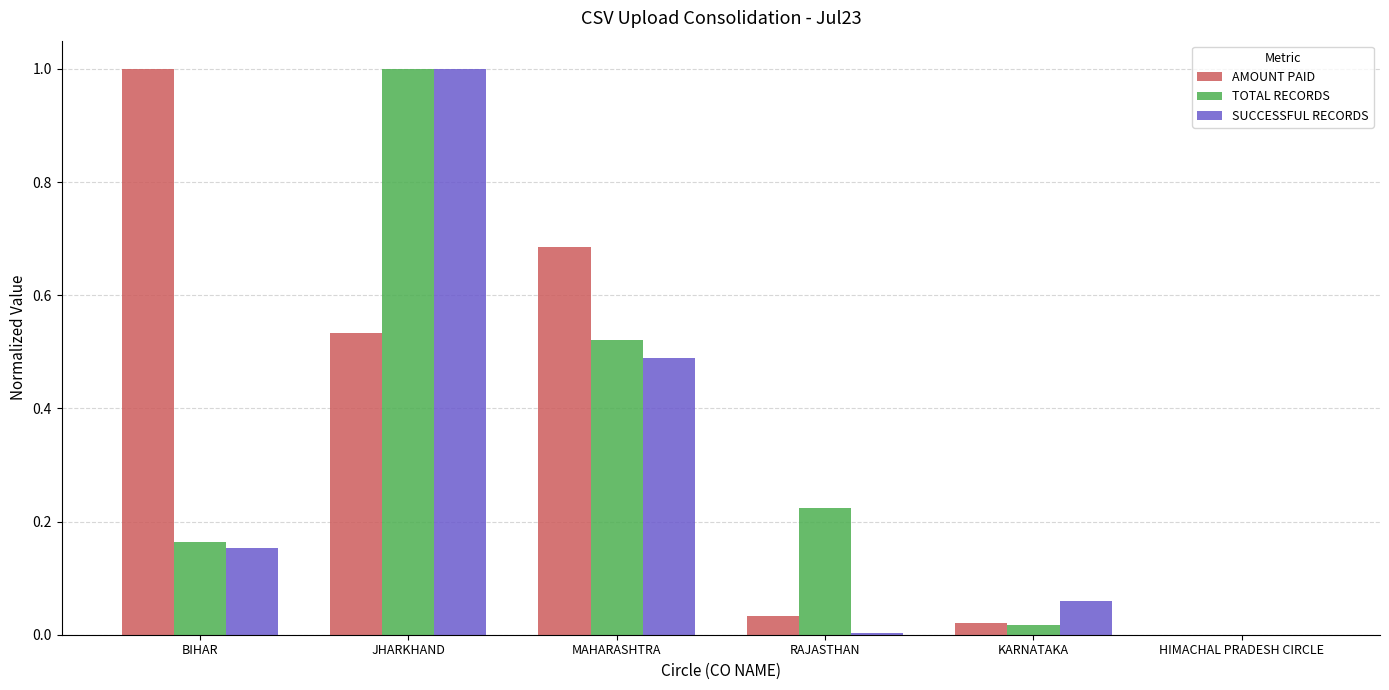

Which series has the largest total across all categories?

AMOUNT PAID